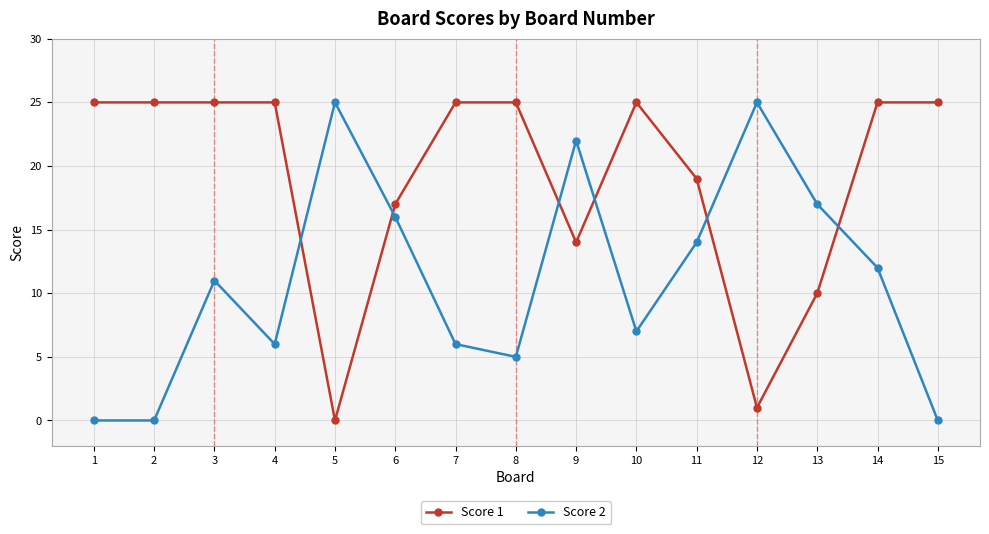

How many Score 1 values are between 14 and 25?

12